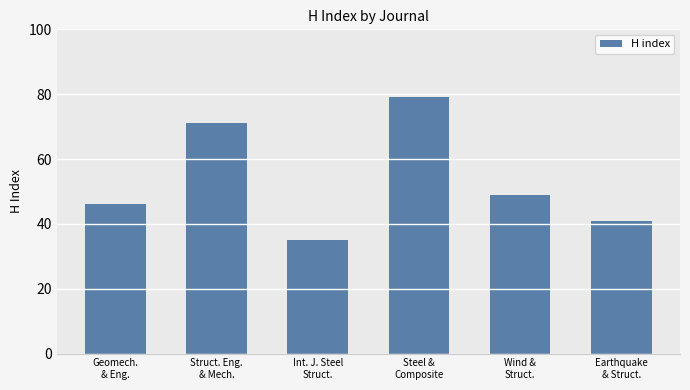

Where is the data nearest to the value 57?

Wind &
Struct.